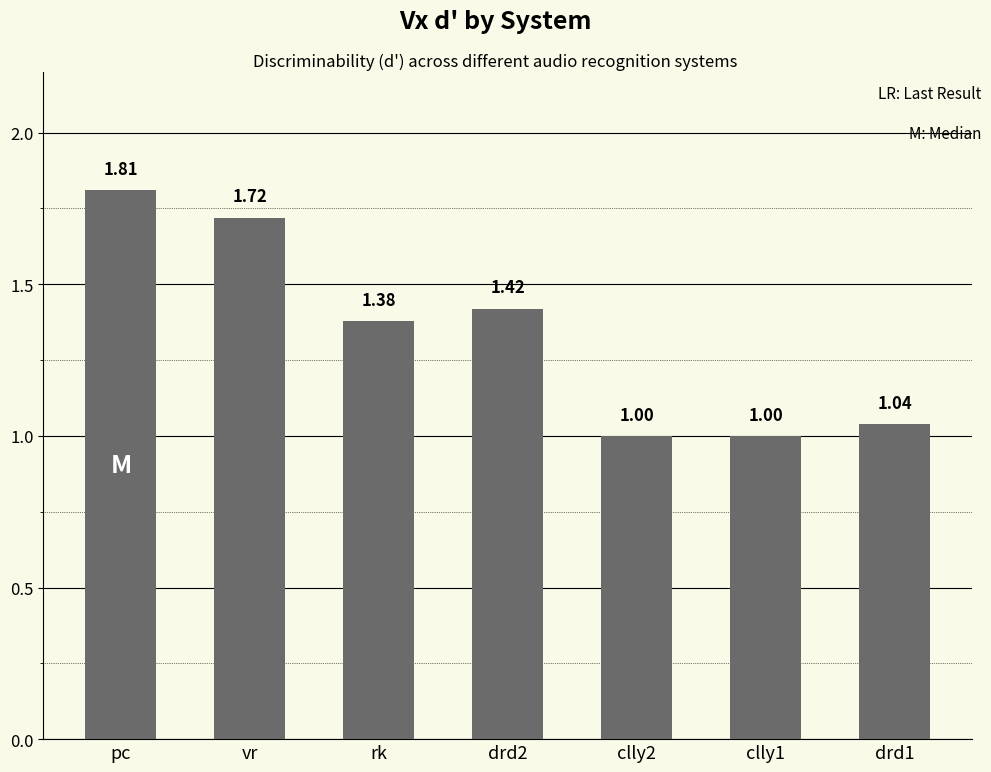

Is it true that the value at drd1 is 1.5?

False